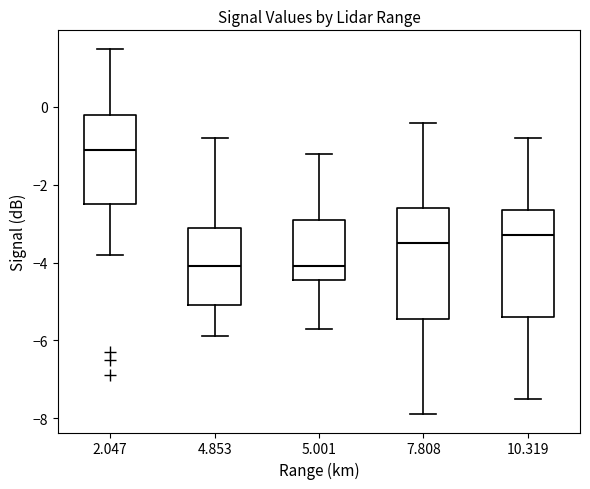

Which box's median line is the highest?

2.047